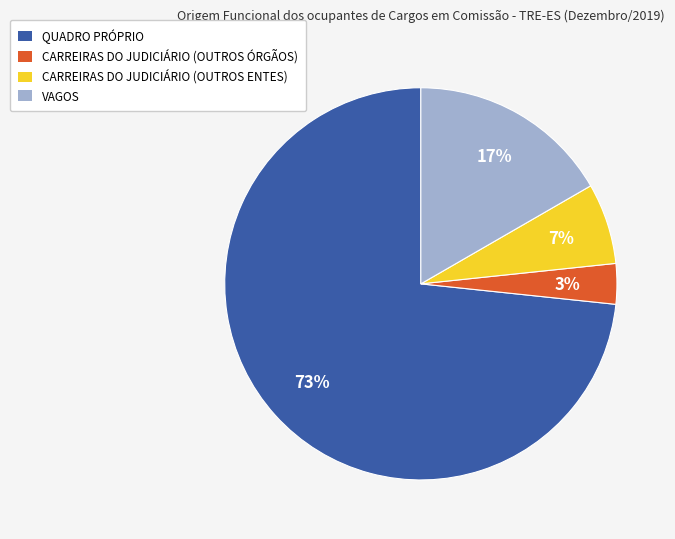

Is there any slice that represents more than half of the pie?

Yes